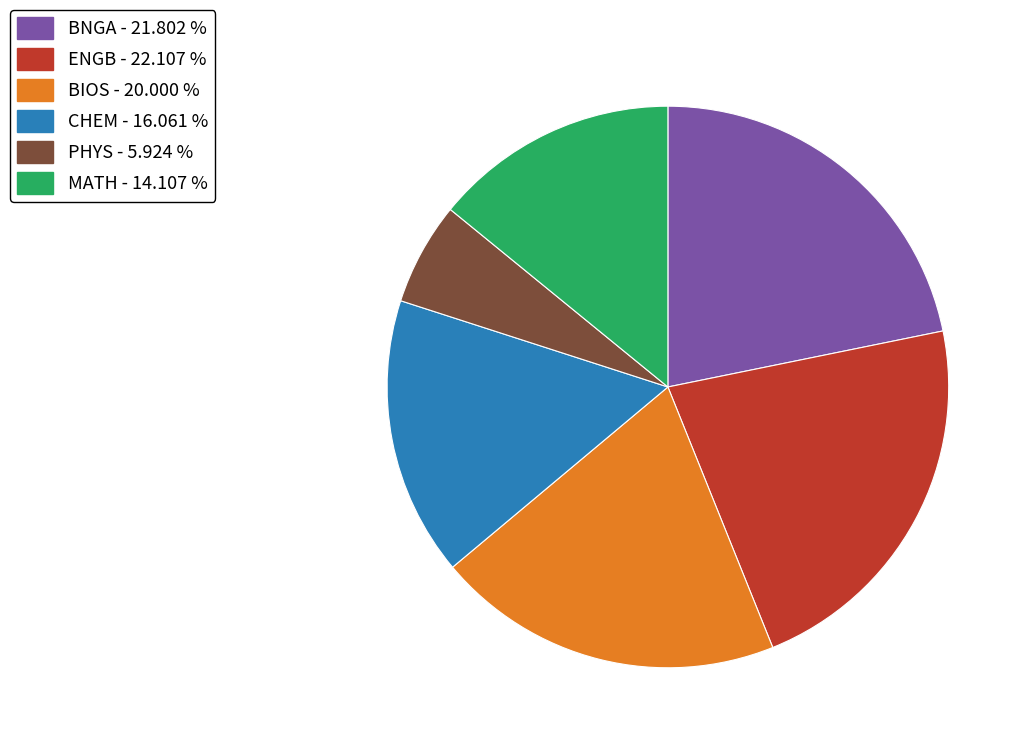

Is there a majority slice in this chart?

No